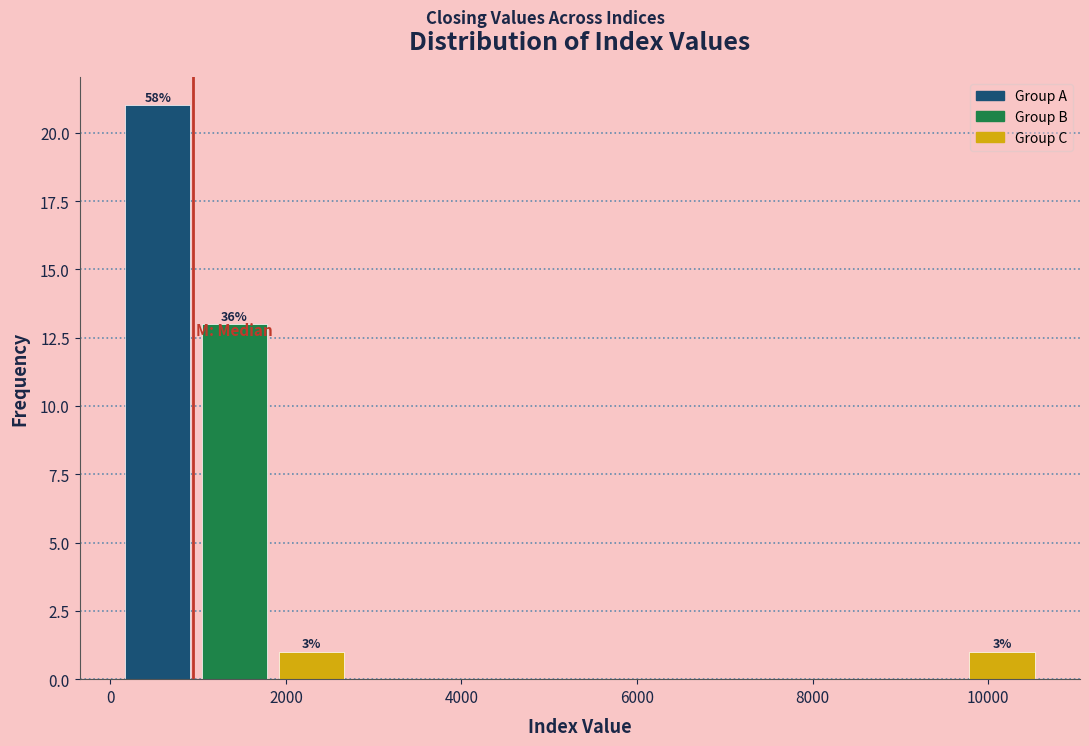

Over which range of the x-axis is the bar tallest?

200 to 1000